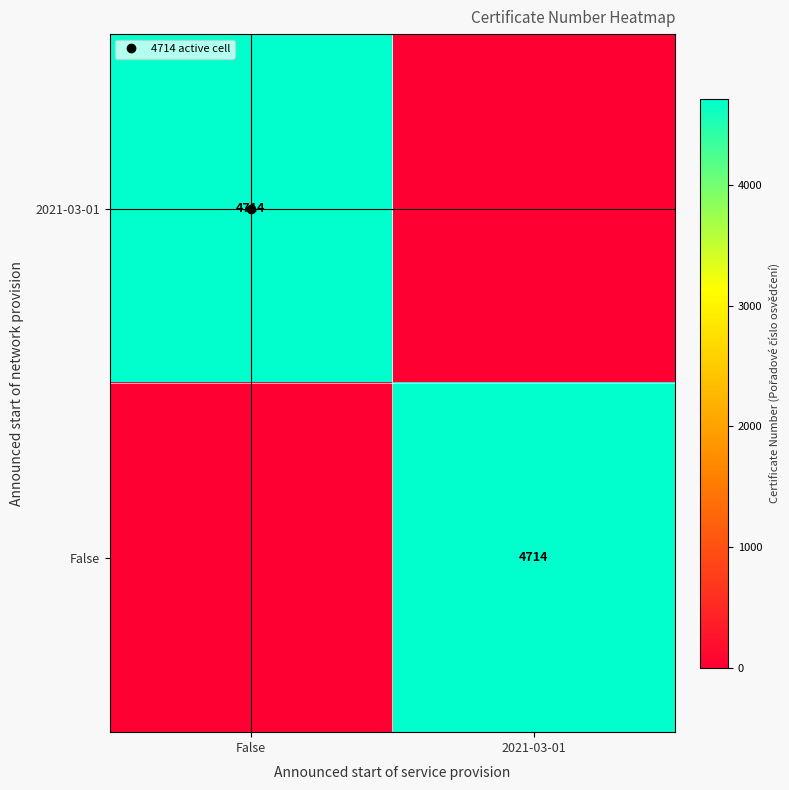

What is the average value of the 2021-03-01 series?

2357